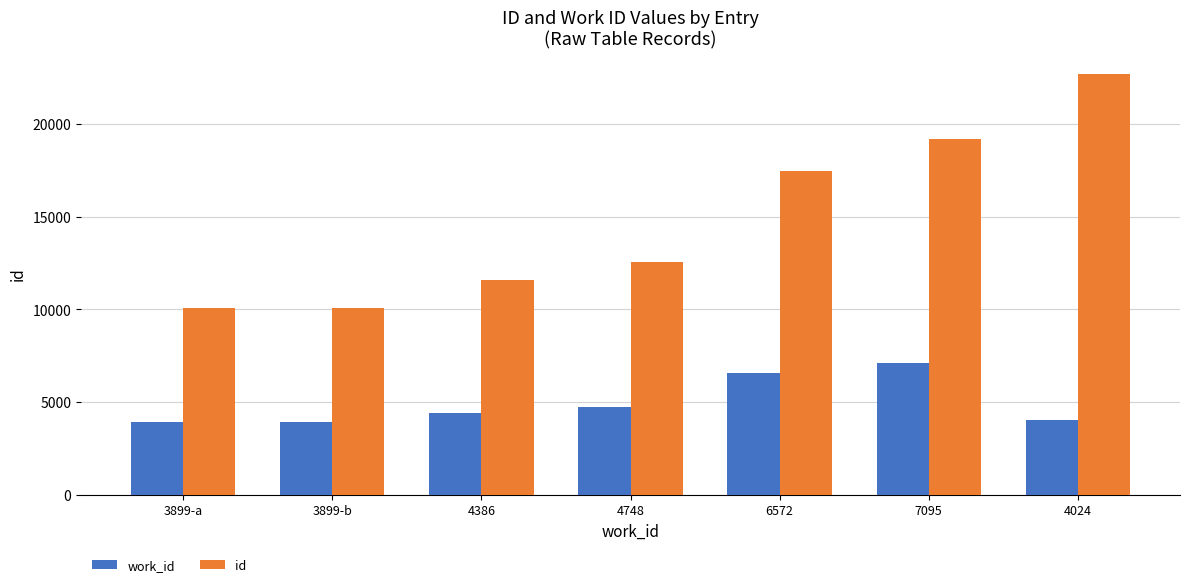

Which label corresponds to the largest value in the chart?

4024